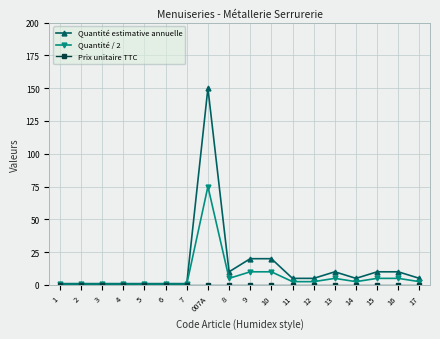

True or false: Quantité estimative annuelle has a value of 1.0 at 6.

True